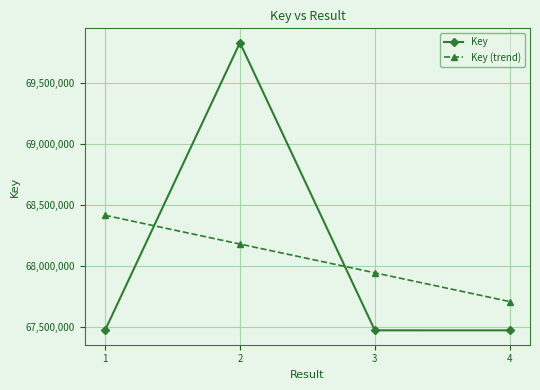

What is the sum of all Key values?

272247240.0